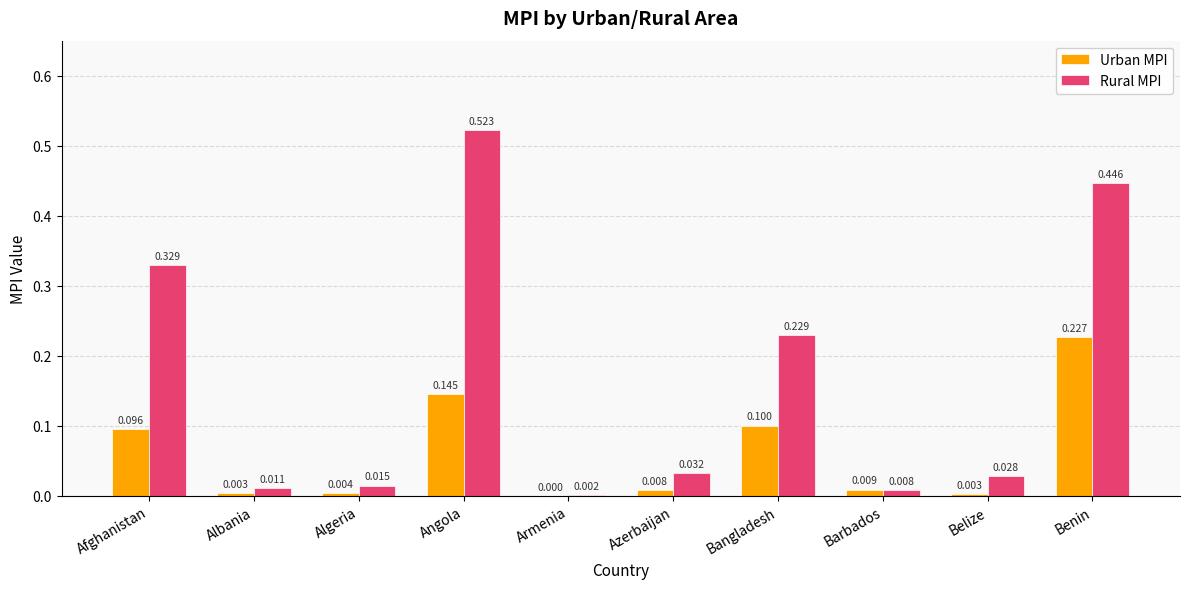

Which series has the largest range (max minus min)?

Rural MPI